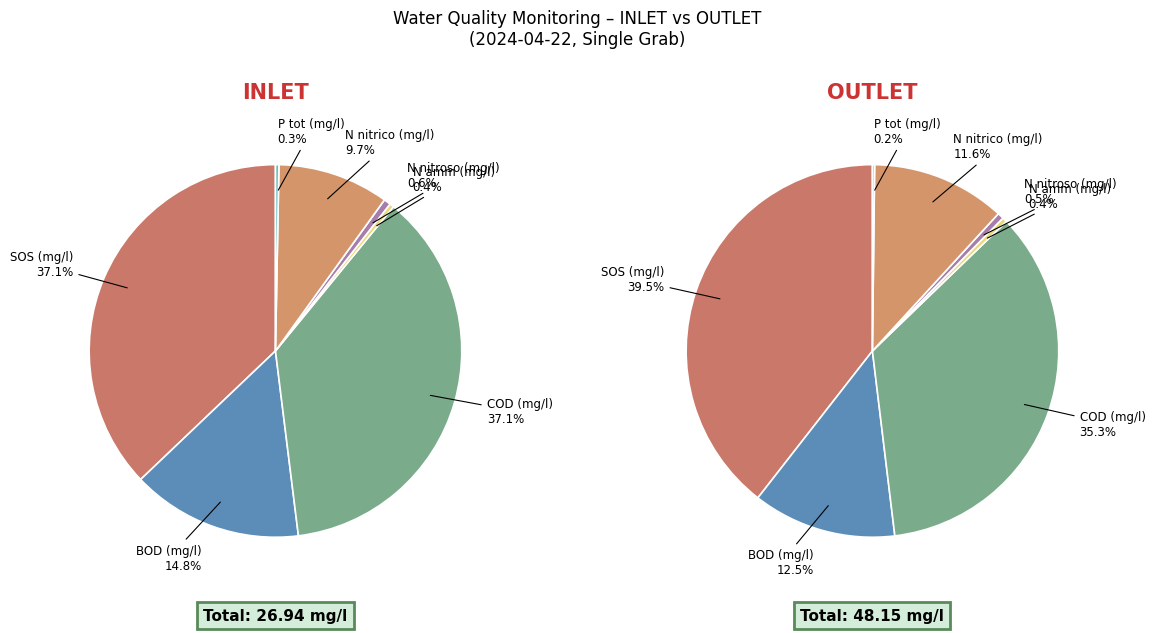

To the nearest percent, what percentage of the pie is N nitrico (mg/l)?

10%